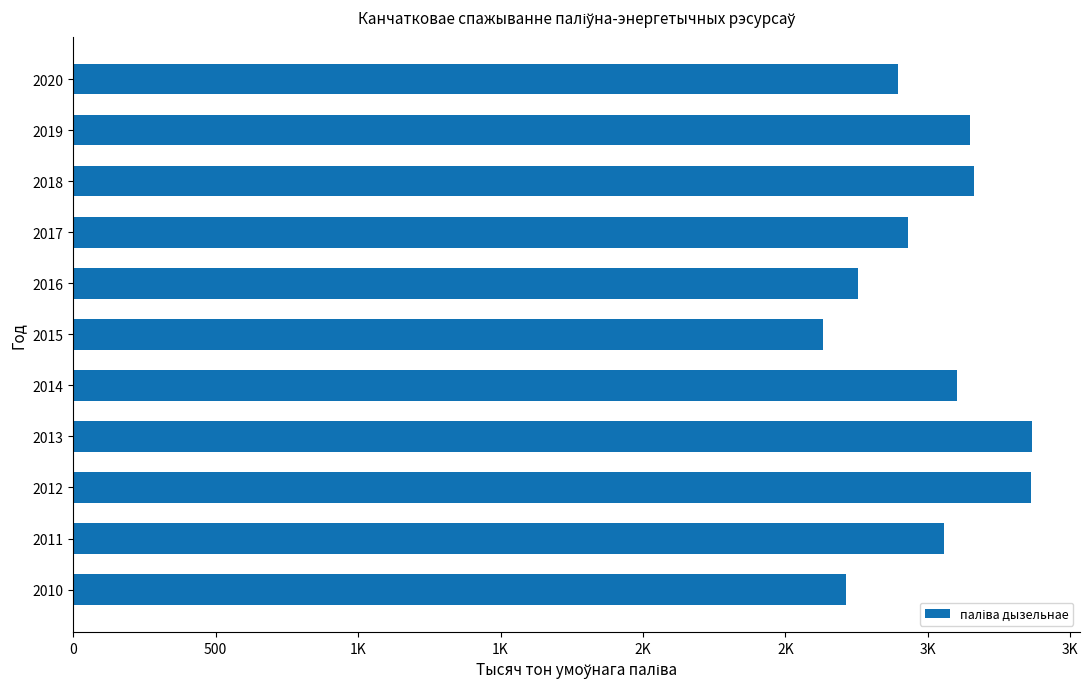

Are the bars horizontal?

Yes